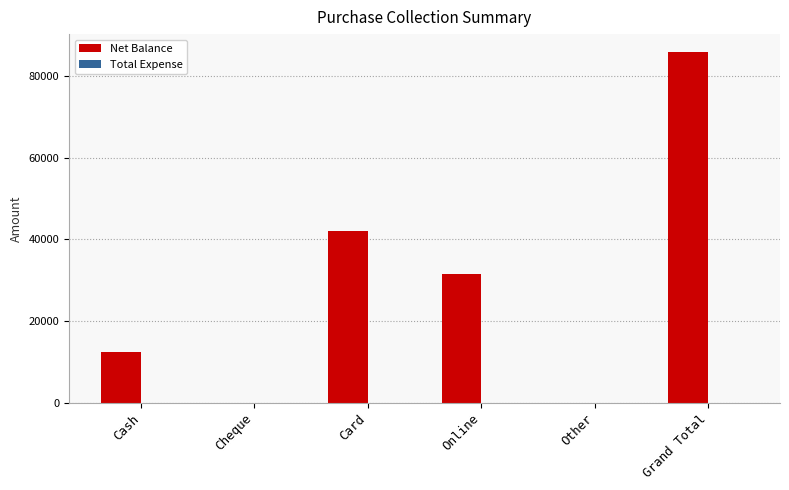

Reading left to right, transcribe all the data shown in this chart.

Cash=12500	Cheque=0	Card=42000	Online=31500	Other=0	Grand Total=86000